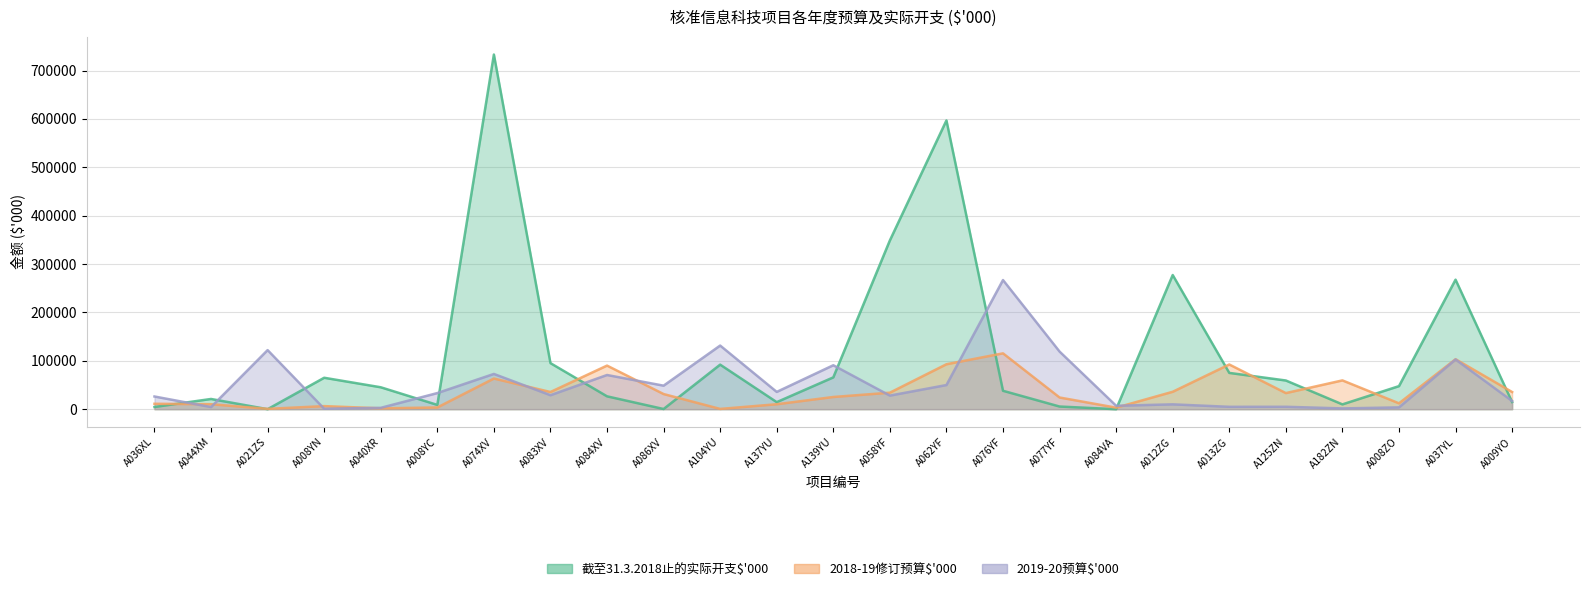

List the series in order of their peak value, highest first.

截至31.3.2018止的实际开支$'000, 2019-20预算$'000, 2018-19修订预算$'000